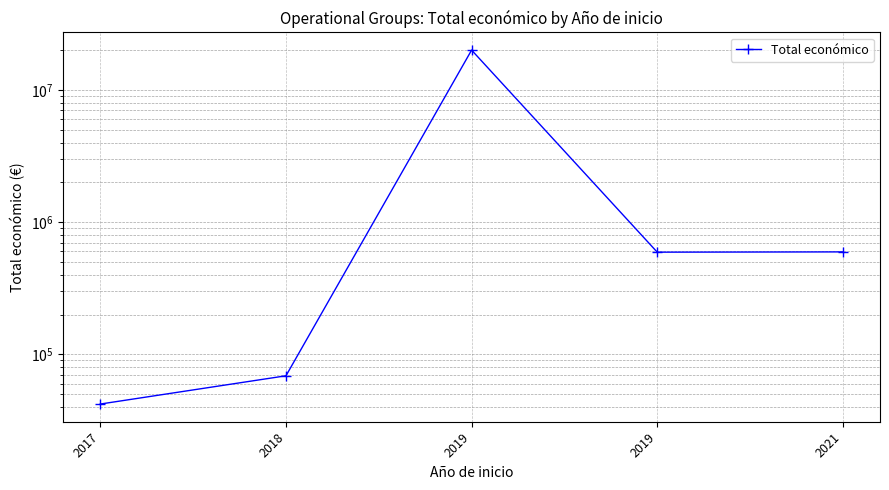

The value at 2017 is 21723. True or false?

False